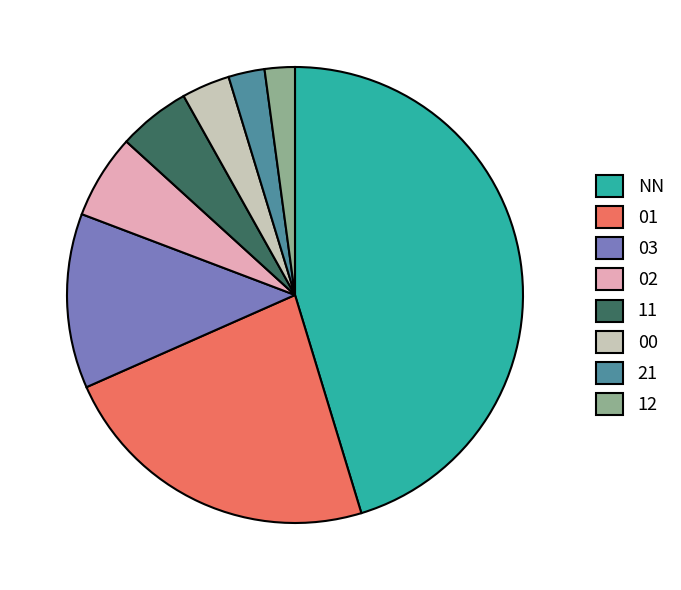

True or false: 03 accounts for 12% of the total.

True